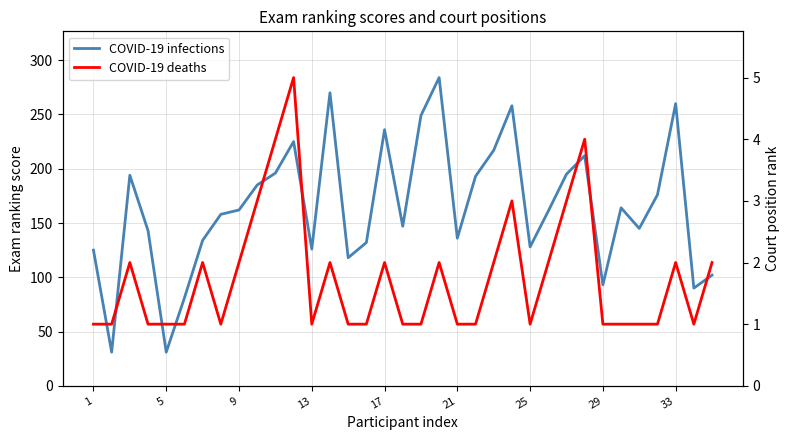

Is the value of COVID-19 infections at 22 greater than the value of COVID-19 deaths at 16?

Yes